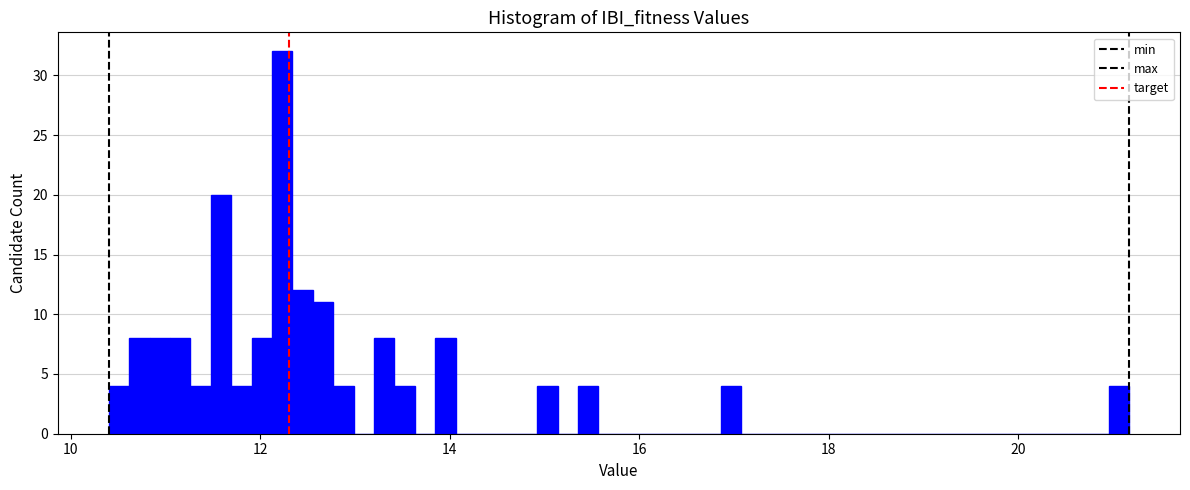

Read against the x-axis, roughly where is the centre of the tallest bar?

12.2